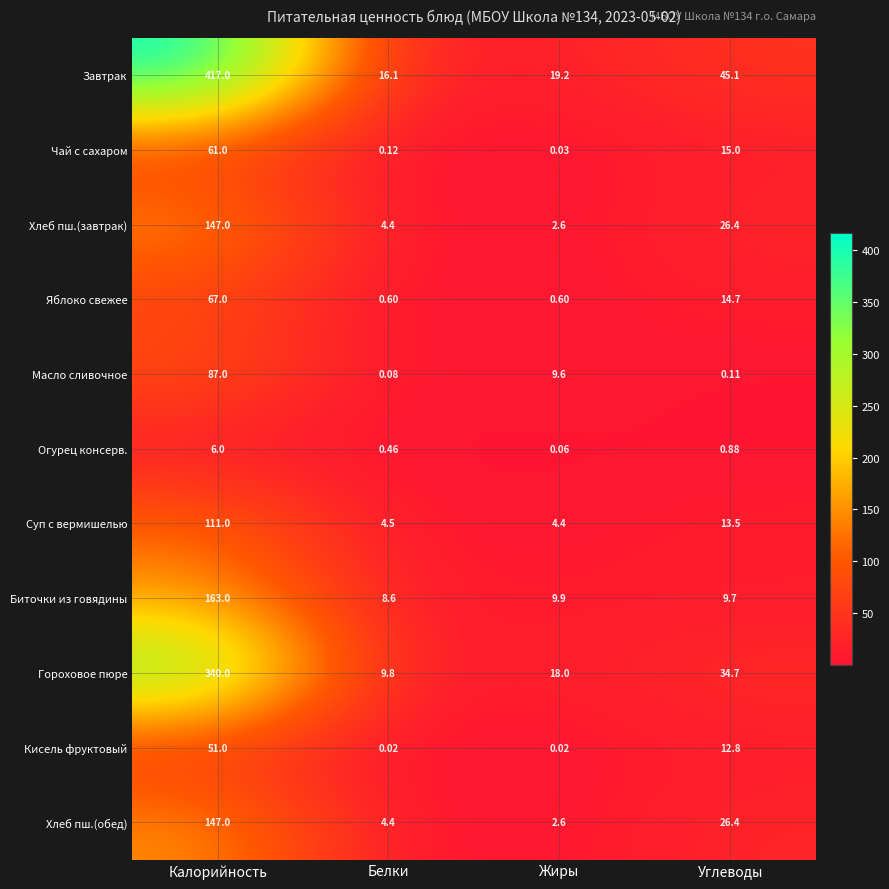

Which label corresponds to the largest value in the chart?

Калорийность